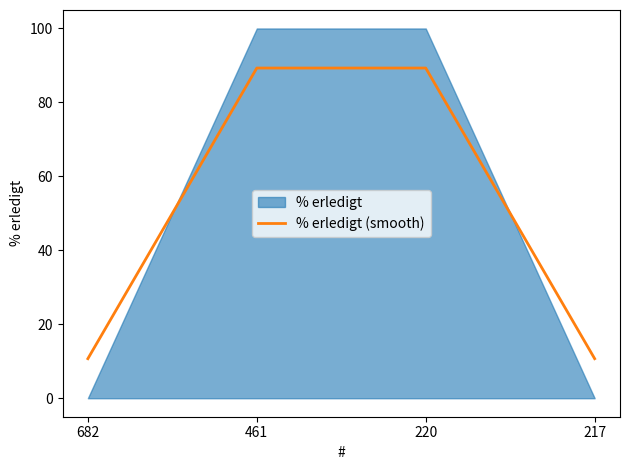

What is the sum of the values at 217 and 220?

100.0